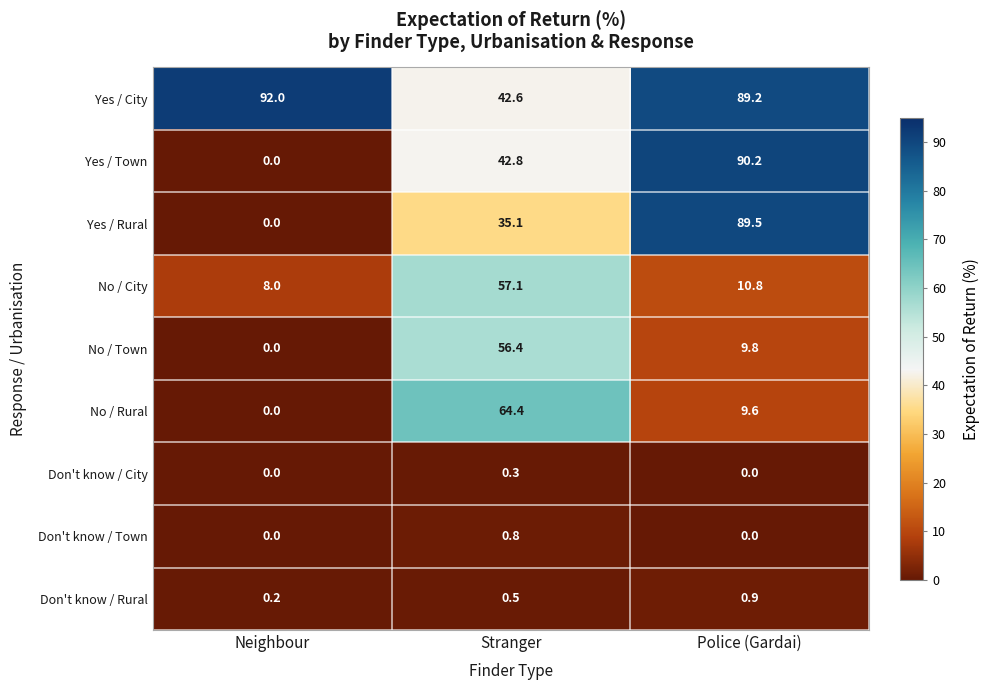

Is it true that Don't know / Town equals 0.8 at Stranger?

True